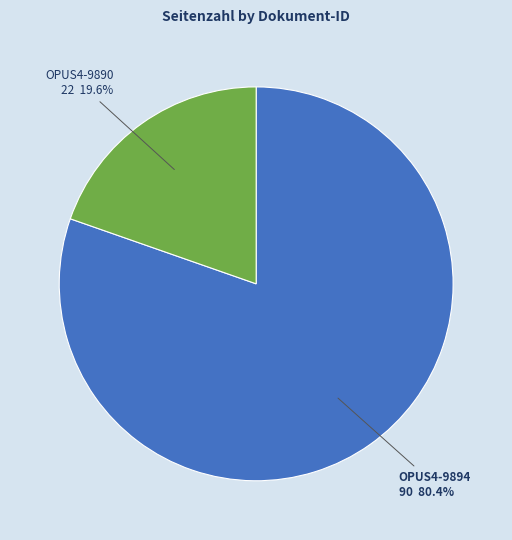

How many segments does this pie chart have?

2